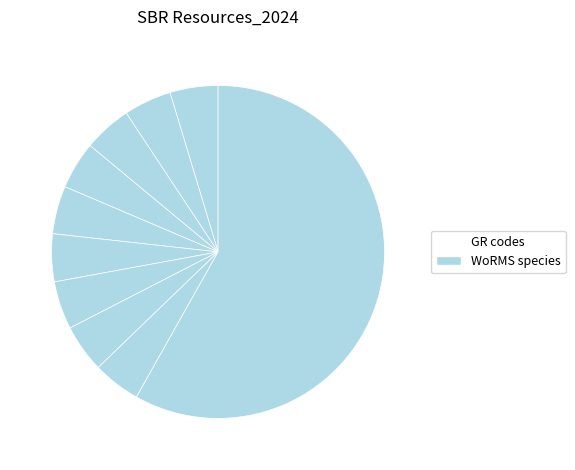

How many slices are in this pie chart?

10